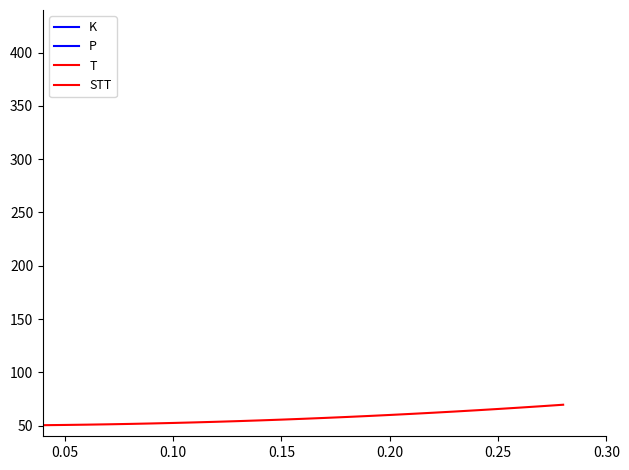

Reading left to right, extract all data points from this chart.

K: 0.0	0.1	0.2	0.4	0.6	0.9	1.2	1.6	2.0	2.5	3.0	3.6	4.2	4.9	5.6	6.4	7.2	8.1	9.0	10.0	11.0	12.1	13.2	14.4	15.6	16.9	18.2	19.6
P: 10.0	10.1	10.2	10.3	10.5	10.7	11.0	11.3	11.6	12.0	12.4	12.9	13.4	13.9	14.5	15.1	15.8	16.5	17.2	18.0	18.8	19.7	20.6	21.5	22.5	23.5	24.6	25.7
T: 5.0	5.1	5.1	5.2	5.4	5.5	5.7	6.0	6.2	6.5	6.8	7.2	7.5	7.9	8.4	8.8	9.3	9.9	10.4	11.0	11.6	12.3	12.9	13.6	14.4	15.1	15.9	16.8
STT: 50.0	50.1	50.2	50.4	50.6	50.9	51.2	51.6	52.0	52.5	53.0	53.6	54.2	54.9	55.6	56.4	57.2	58.1	59.0	60.0	61.0	62.1	63.2	64.4	65.6	66.9	68.2	69.6